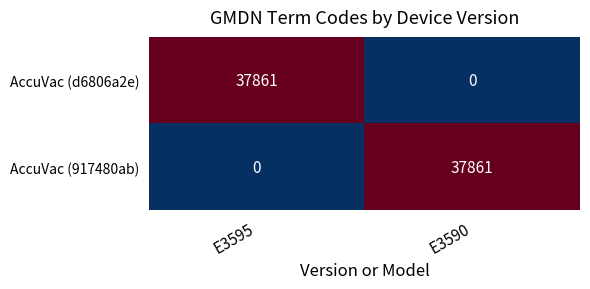

Rank the series at E3590 from highest to lowest value.

AccuVac (917480ab), AccuVac (d6806a2e)